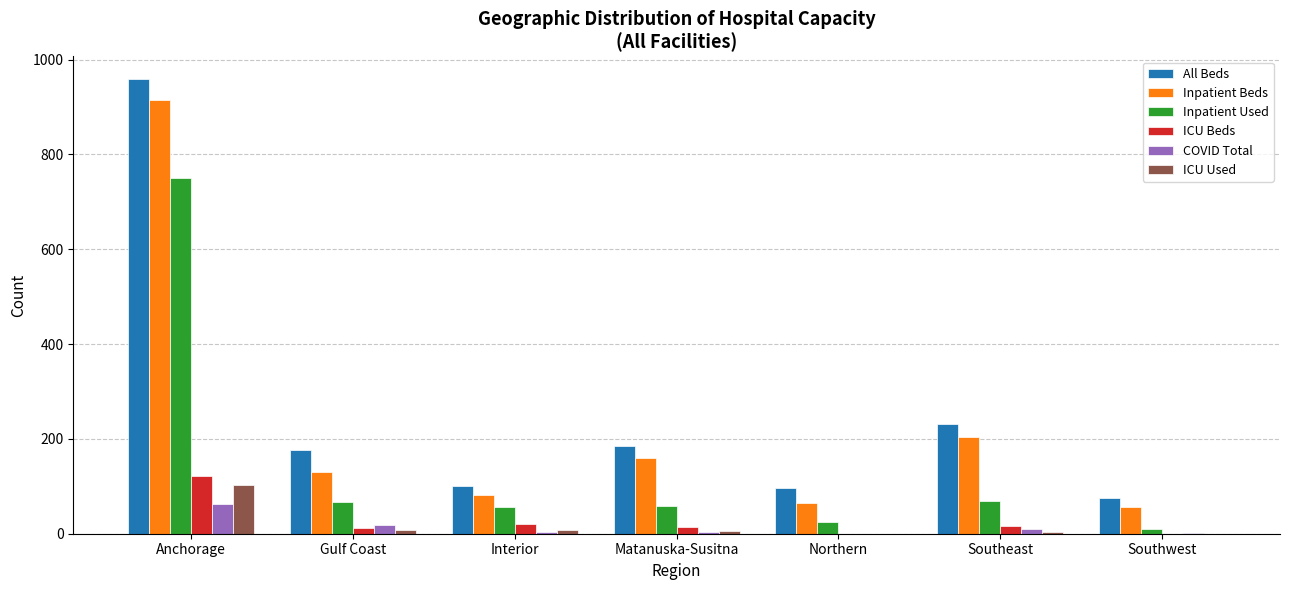

How many data points does each series have?

7